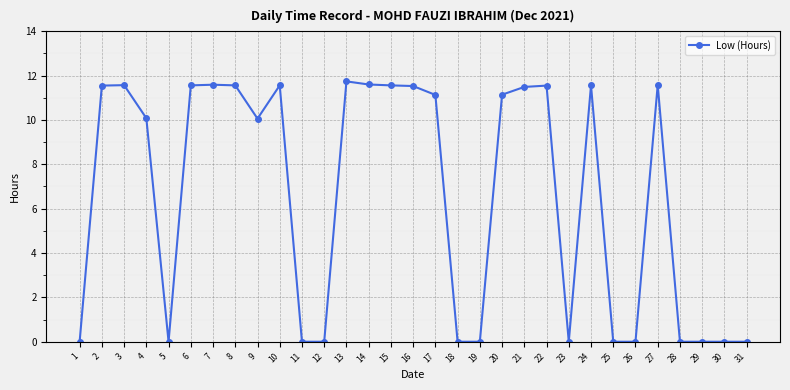

True or false: the data has more than 1 interior local peaks.

True